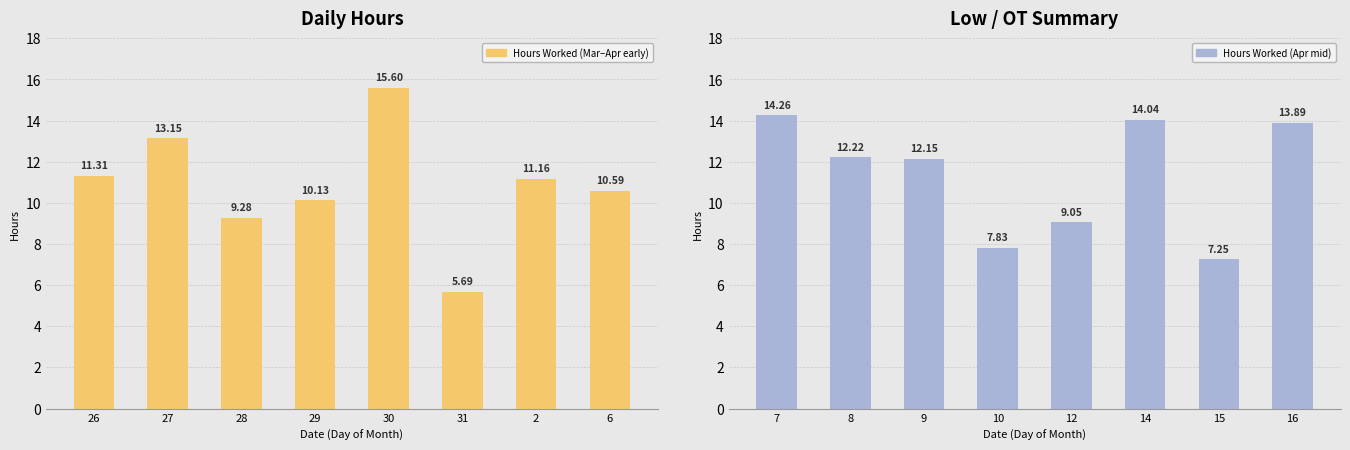

List the series in order of their peak value, highest first.

Hours Worked (Mar–Apr early), Hours Worked (Apr mid)